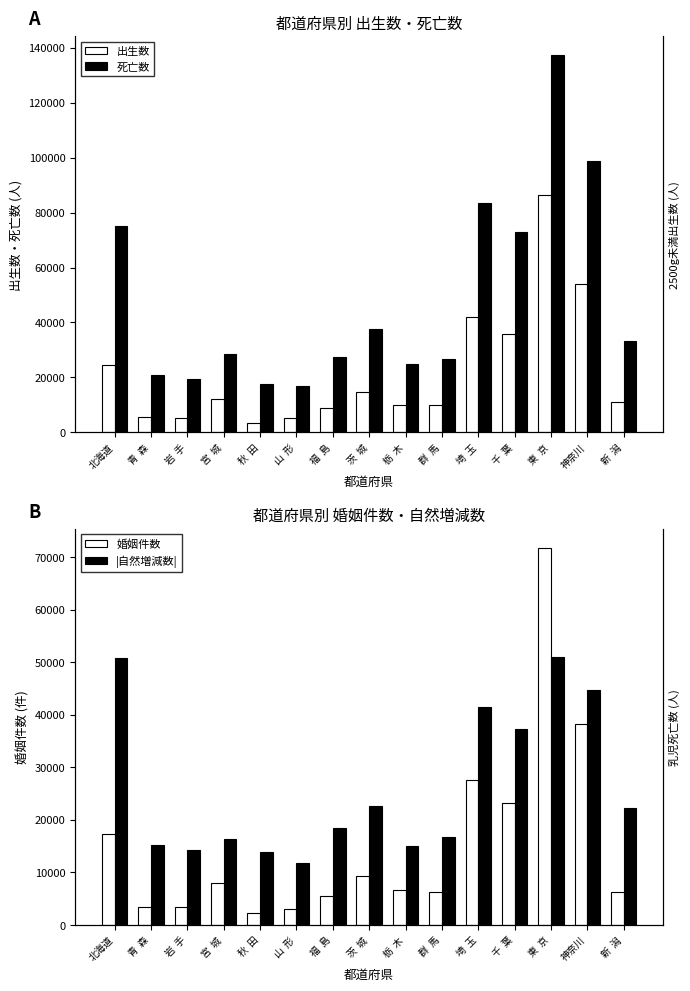

Which category has the highest value across all series?

東  京